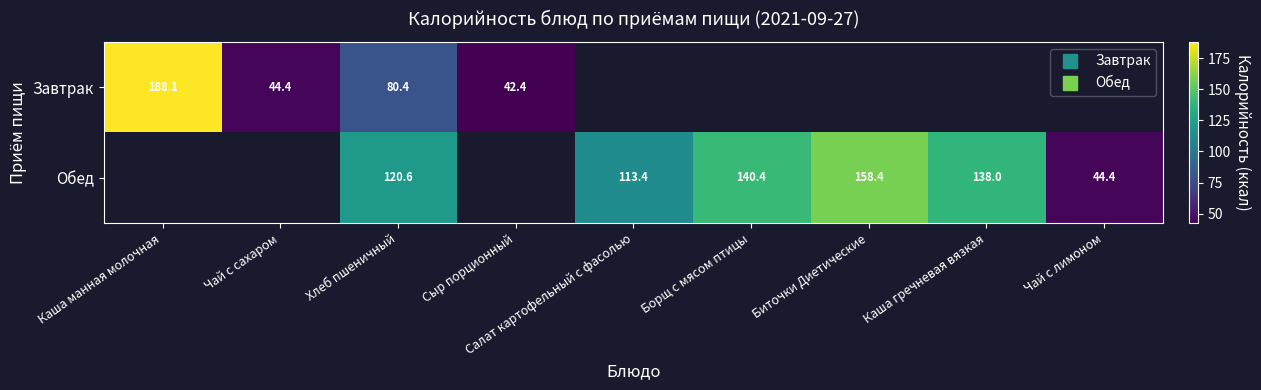

At how many categories does at least one series exceed 135?

4